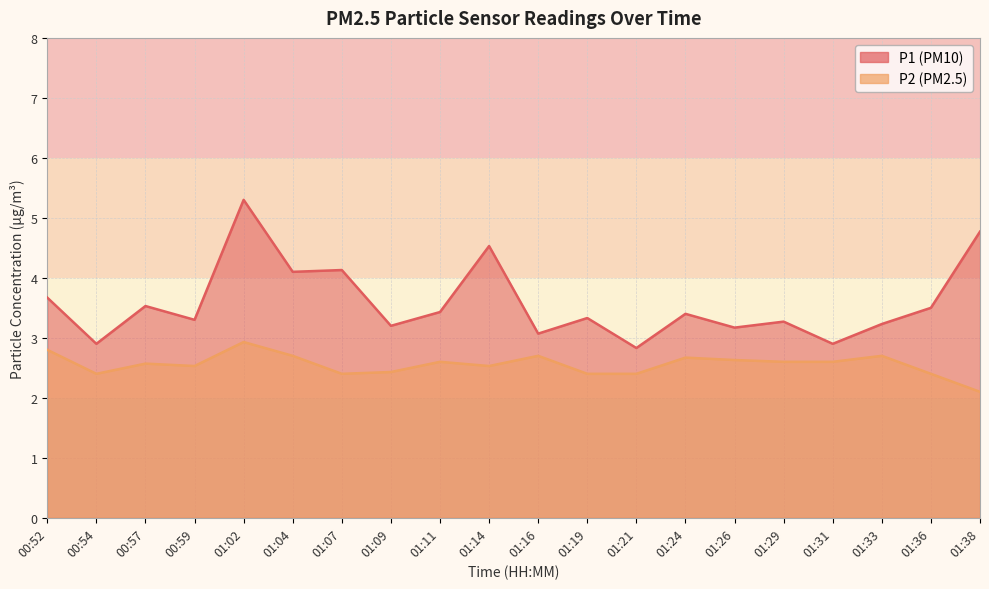

List the series in order of their overall mean, highest first.

P1, P2